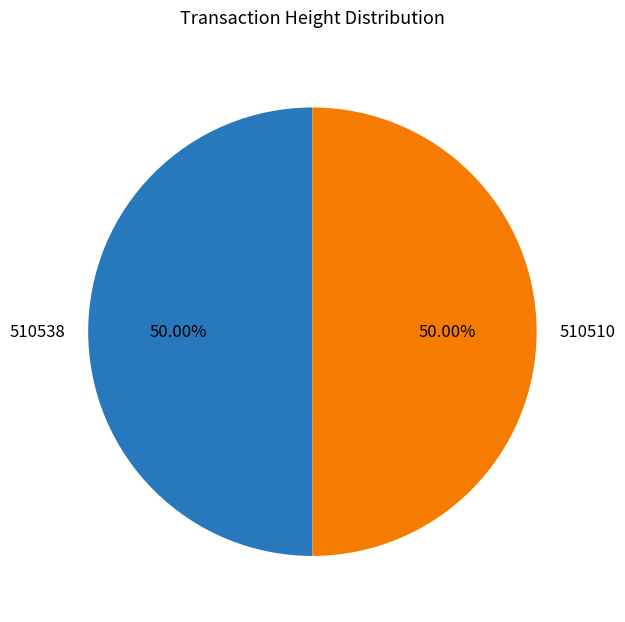

What is the ratio of the value at 510538 to the value at 510510?

1.0